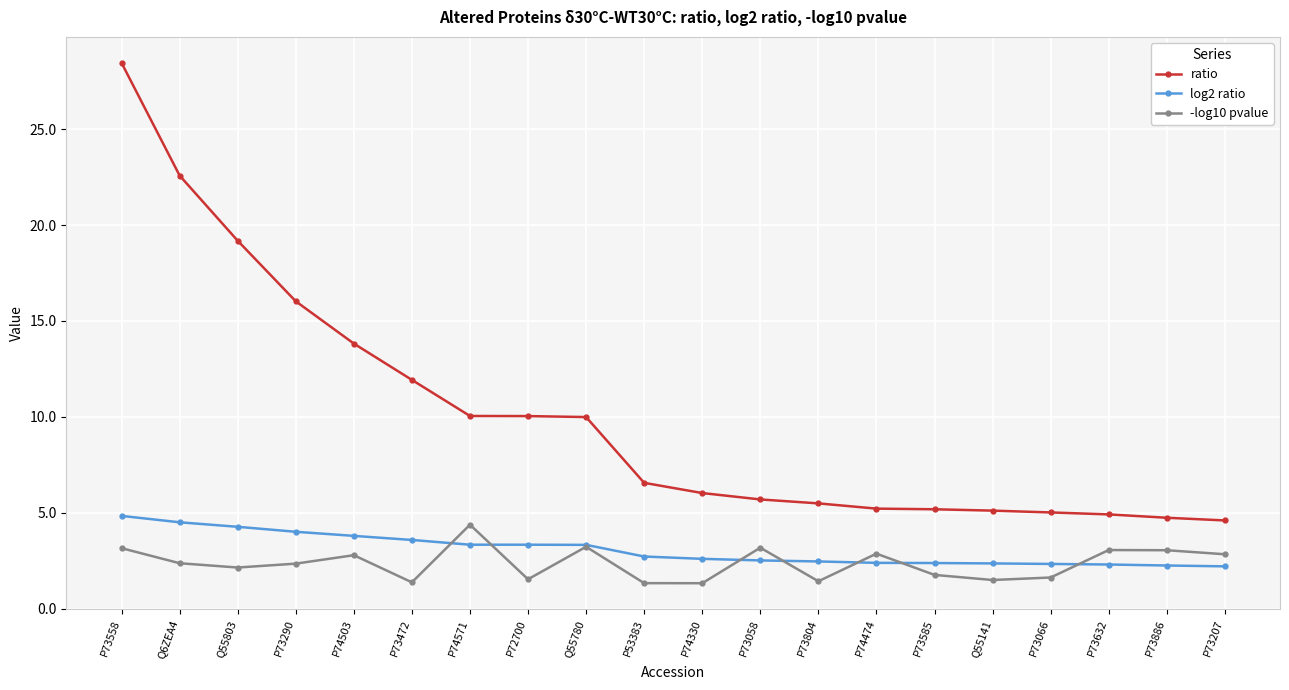

What is the sum of all ratio values?

200.5